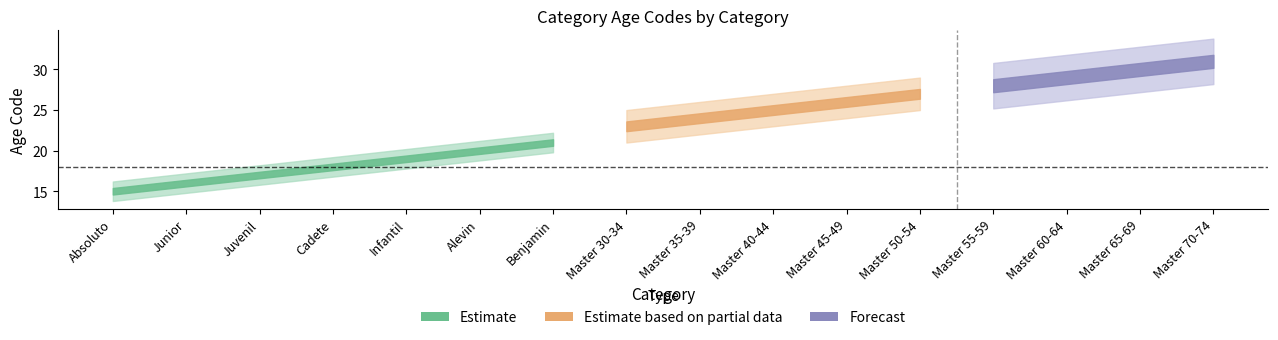

What is the change in value from Junior to Master 50-54?

+11